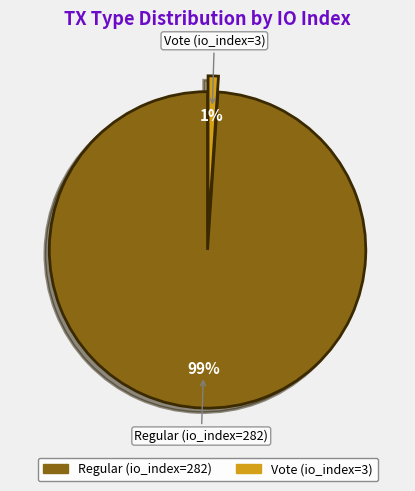

How many slices are in this pie chart?

2